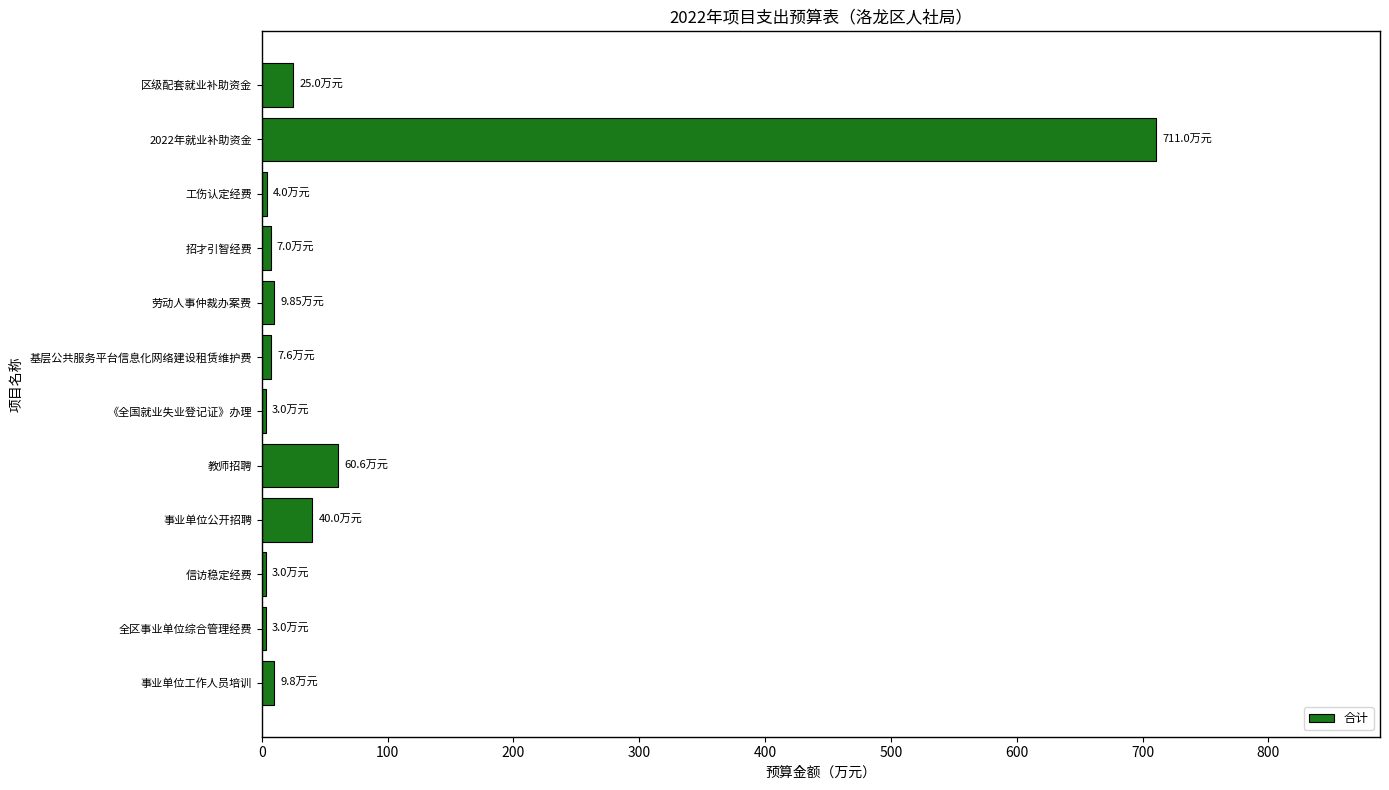

What is the minimum value shown in the chart?

3.0